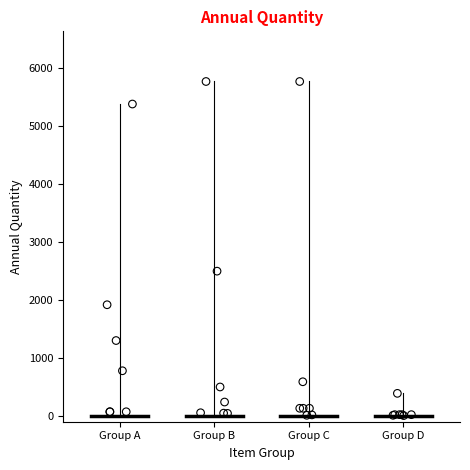

What Y value in the scatter plot is closest to 2890?

2500